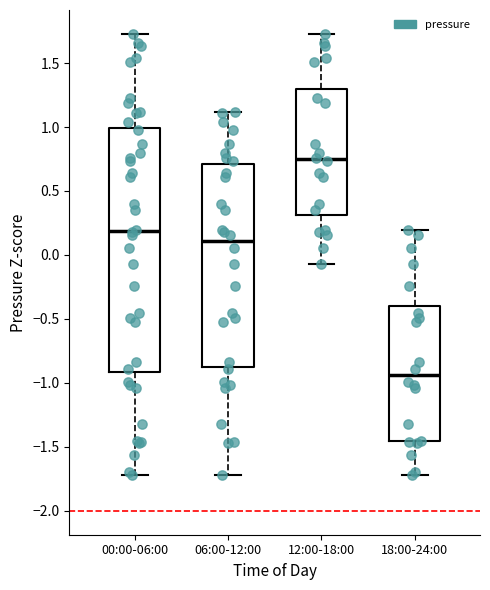

Reading left to right, read every box against the y-axis: the position of its median line, the range the box covers, and the ends of its whiskers. The values are not printed on the chart, so give them approximately, as read against the axis.

00:00-06:00: median 0.20, box -0.90 to 1.00, whiskers -1.70 to 1.75
06:00-12:00: median 0.10, box -0.90 to 0.70, whiskers -1.70 to 1.10
12:00-18:00: median 0.75, box 0.30 to 1.30, whiskers -0.05 to 1.75
18:00-24:00: median -0.95, box -1.45 to -0.40, whiskers -1.70 to 0.20